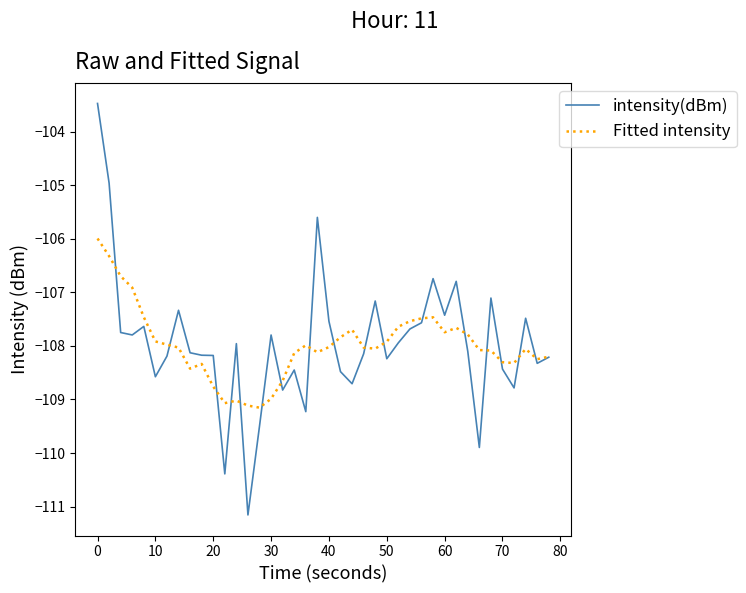

List the series in order of their peak value, highest first.

intensity(dBm), Fitted intensity